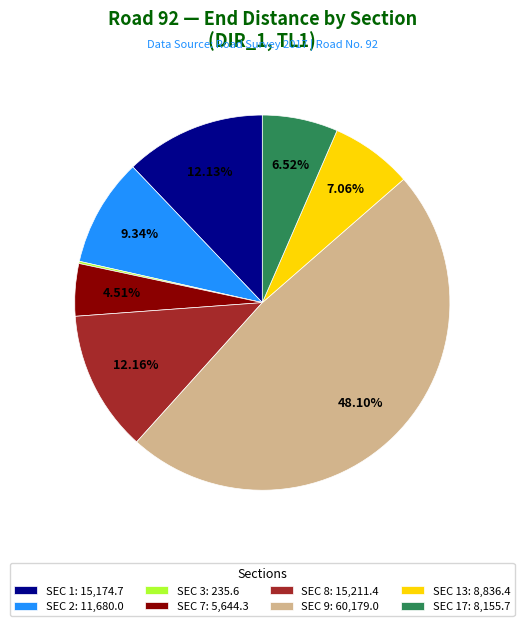

Do SEC 8: 15,211.4 and SEC 7: 5,644.3 together represent more than half of the pie?

No